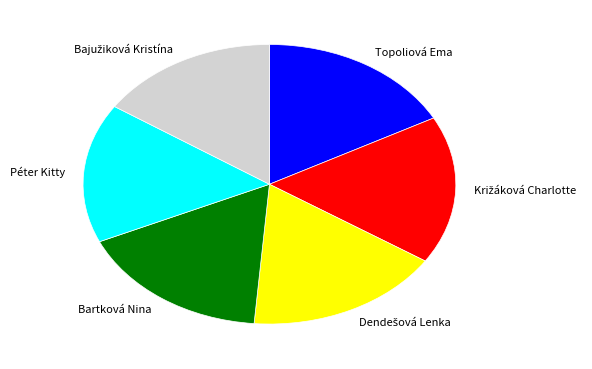

Is it true that Bartková Nina is 17% of the pie?

True